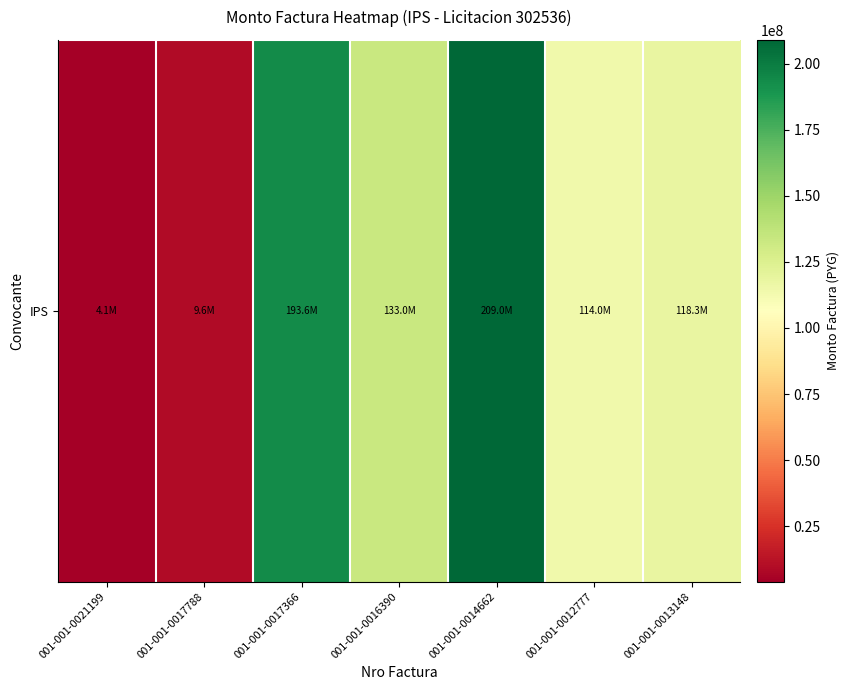

What is the change in value from 001-001-0014662 to 001-001-0013148?

-90680000